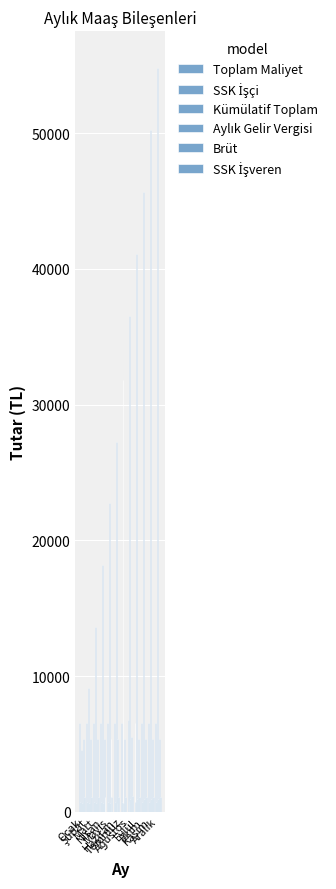

What is the average value of the SSK İşçi series?

751.9